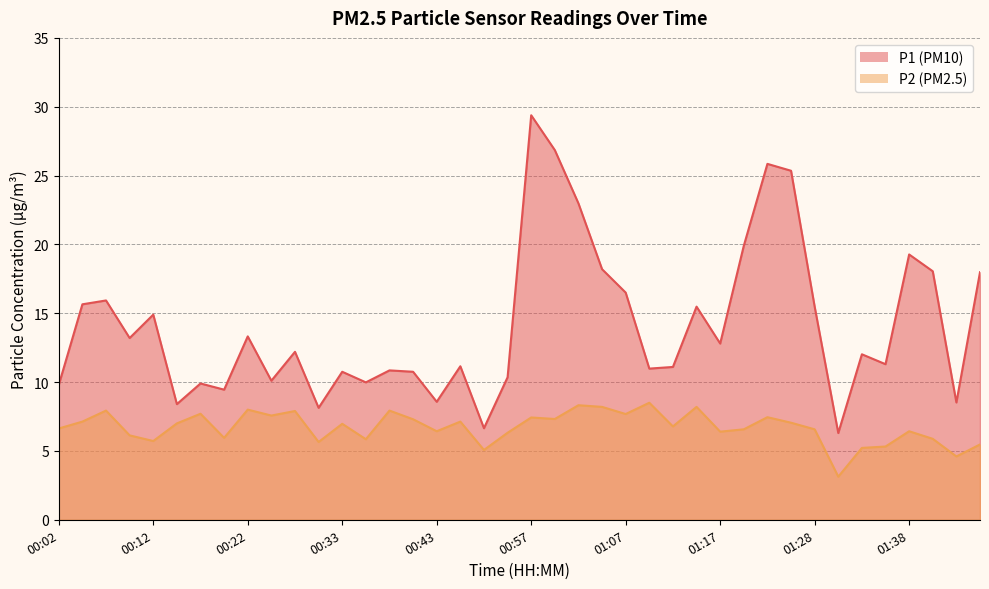

Read the P2 value at 00:17.

7.7